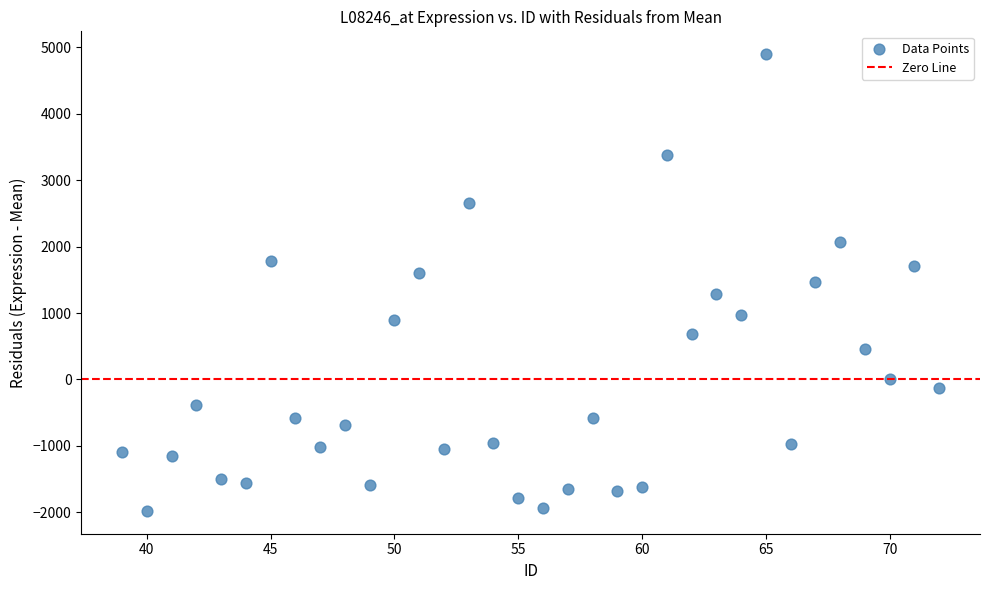

What is the range of Y values (max minus min)?

6875.0